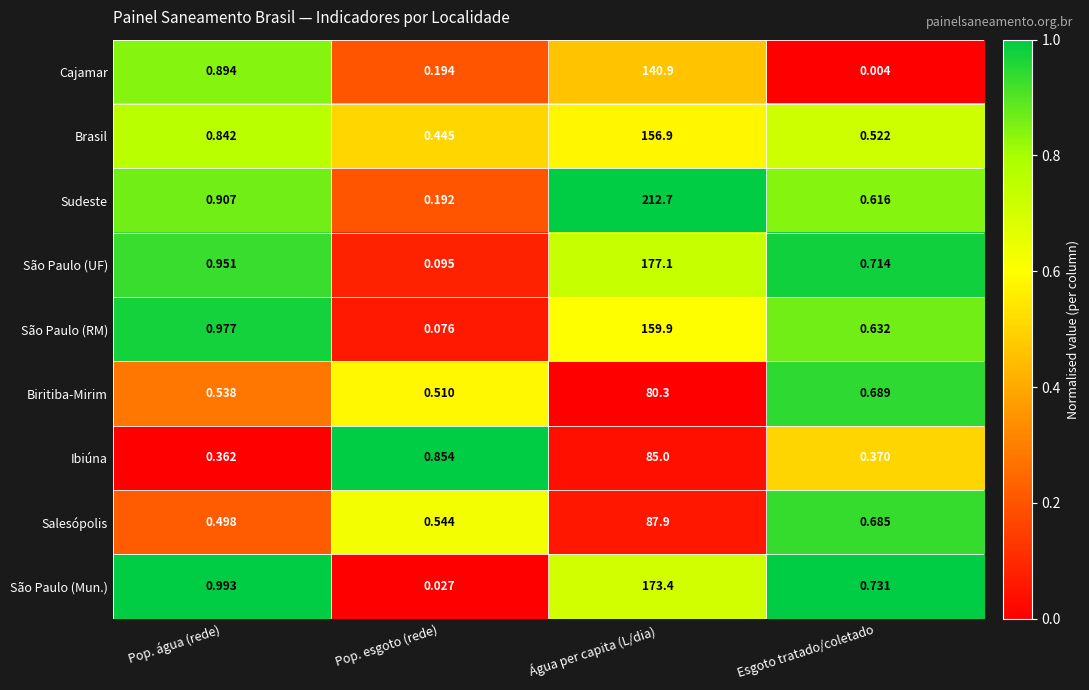

Where is Cajamar nearest to the value 70?

Pop. água (rede)